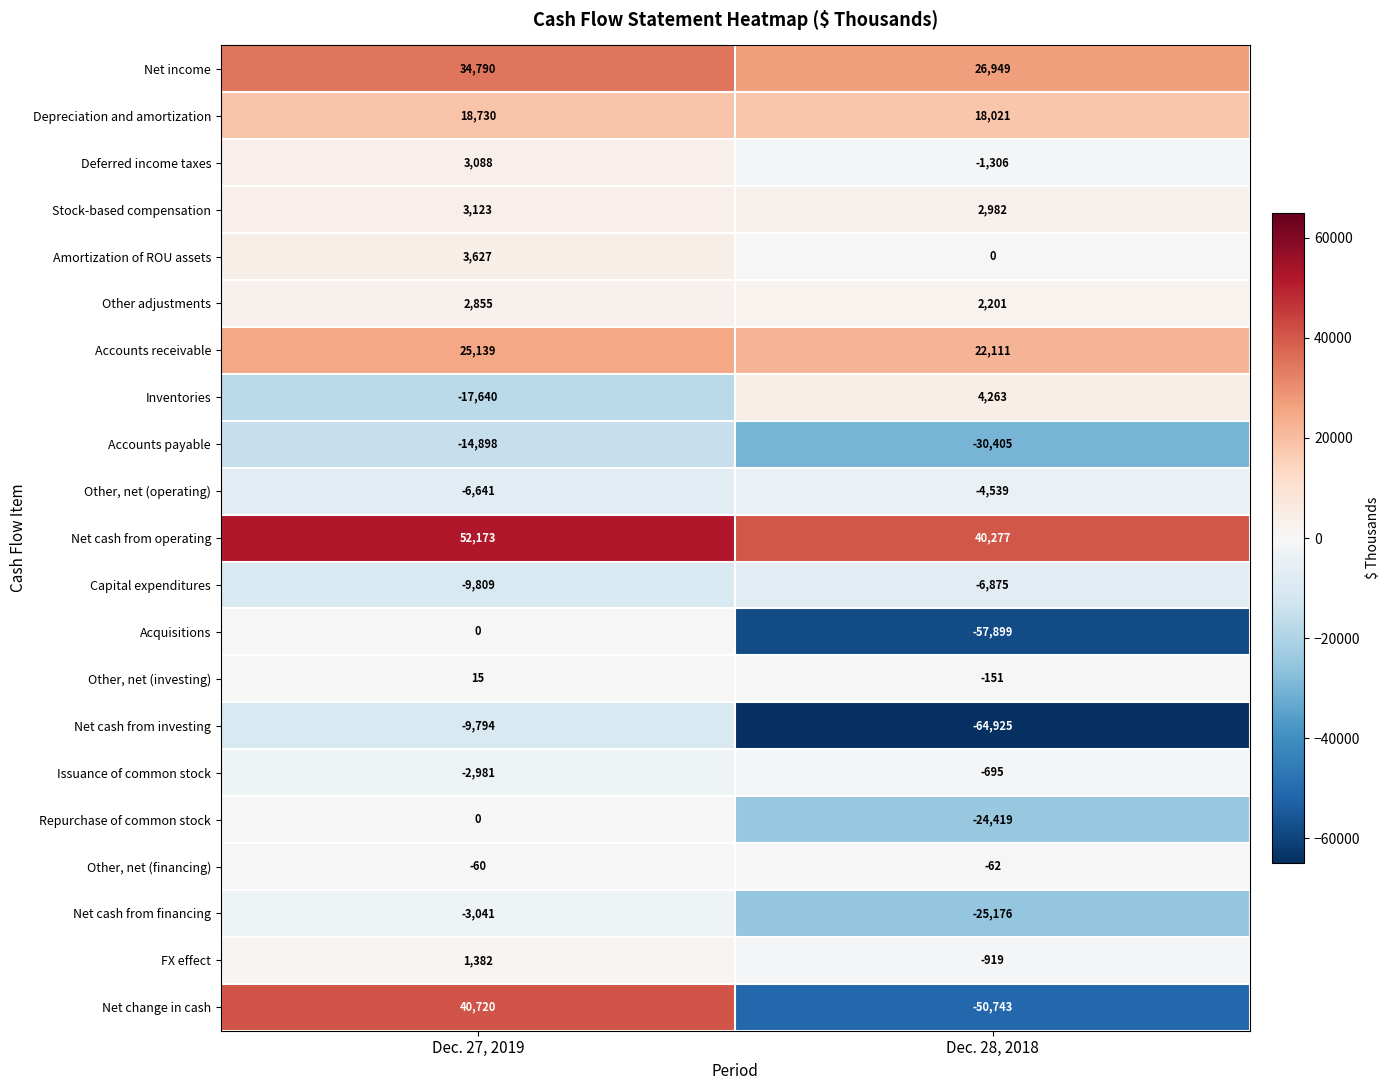

How many categories are shown in the chart?

2